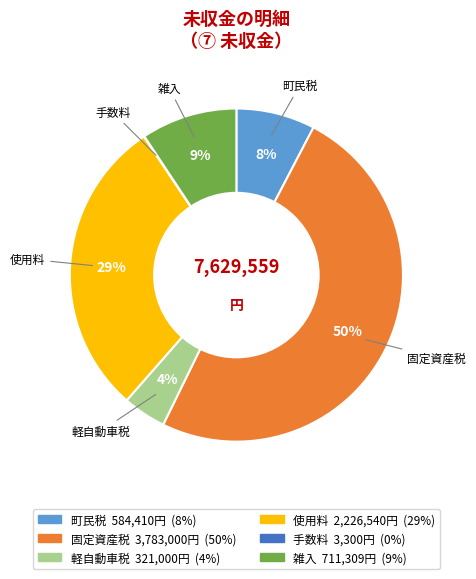

To the nearest percent, what is the average slice percentage?

17%